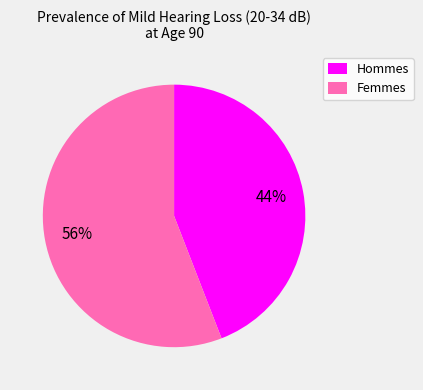

To the nearest percent, what is the difference between the largest and smallest slice percentages?

12%